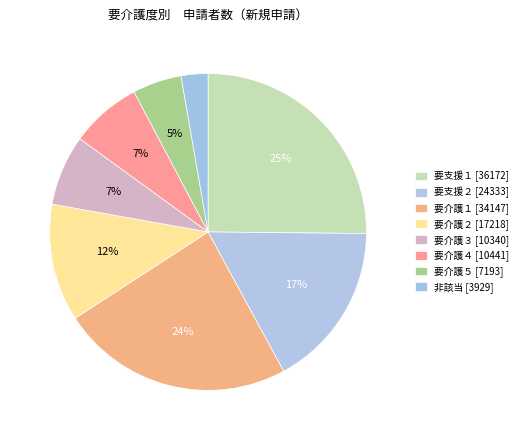

Which slice is the largest?

要支援１